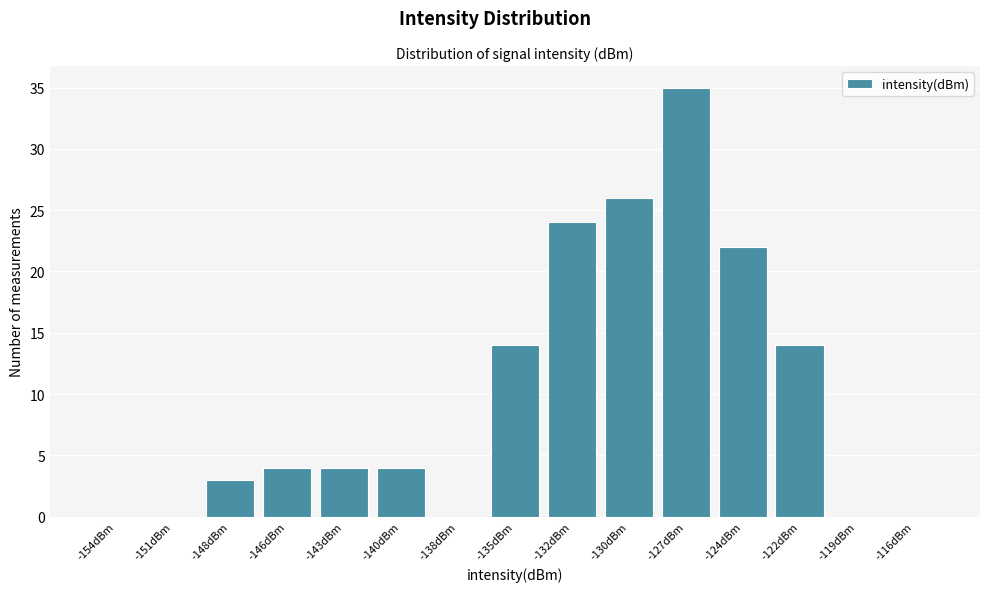

Reading left to right, transcribe this chart: for each bar, give the range it covers on the x-axis and its height. Neither the bar edges nor the heights are printed on the chart, so give them approximately, as read against the axes.

-155.0 to -152.5: 0
-152.5 to -149.5: 0
-149.5 to -147.0: 3
-147.0 to -144.5: 4
-144.5 to -141.5: 4
-141.5 to -139.0: 4
-139.0 to -136.5: 0
-136.5 to -133.5: 14
-133.5 to -131.0: 24
-131.0 to -128.5: 26
-128.5 to -125.5: 35
-125.5 to -123.0: 22
-123.0 to -120.5: 14
-120.5 to -117.5: 0
-117.5 to -115.0: 0